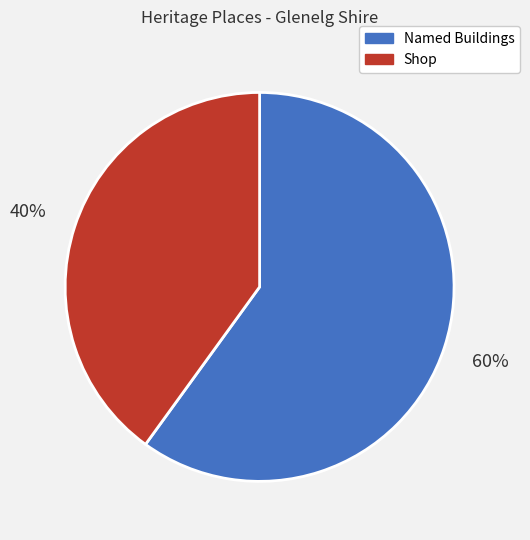

Count the number of slices in the pie.

2